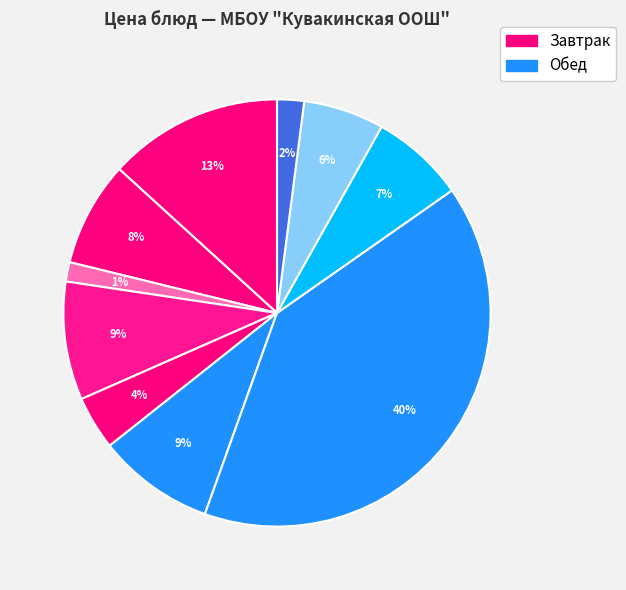

How many segments does this pie chart have?

10